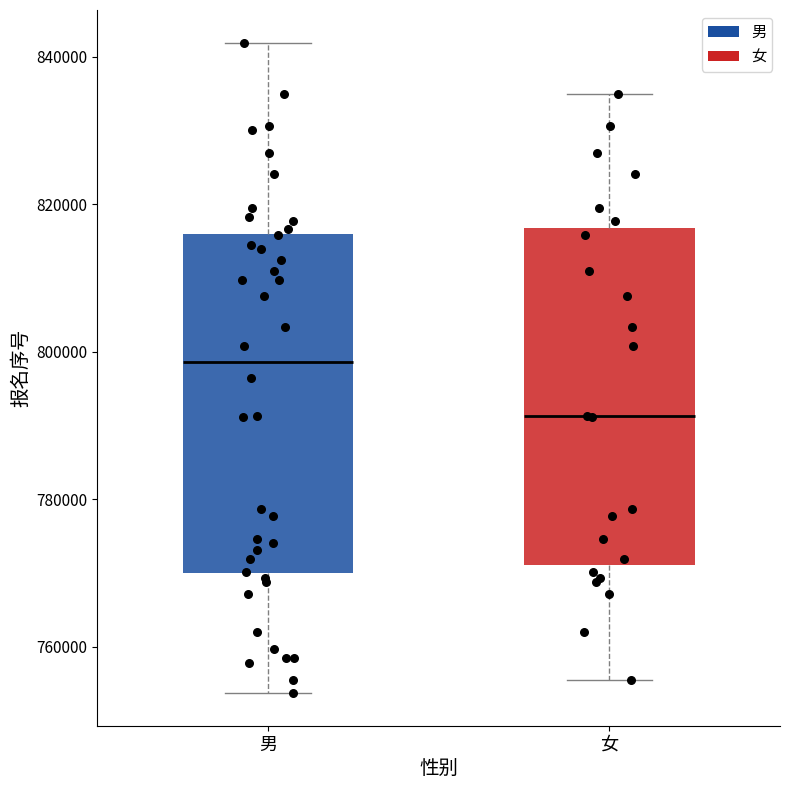

Which box's median line is the highest?

男